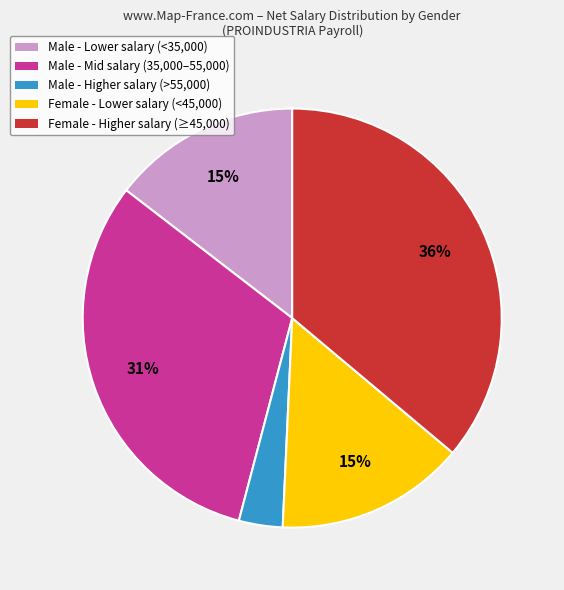

Do Female - Lower salary (<45,000) and Female - Higher salary (≥45,000) together represent more than half of the pie?

Yes